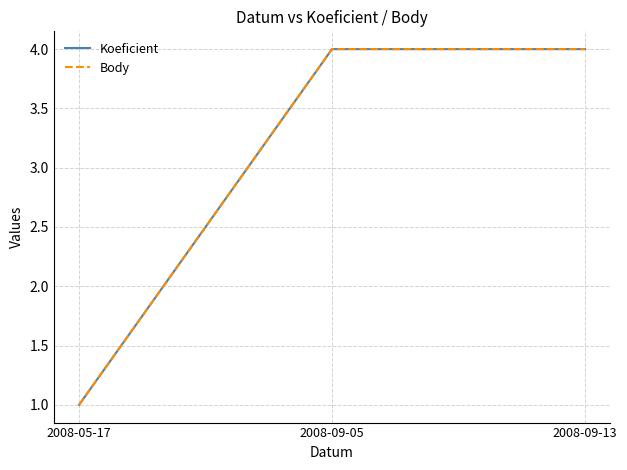

Count the Body values in the range 1 to 4.

3